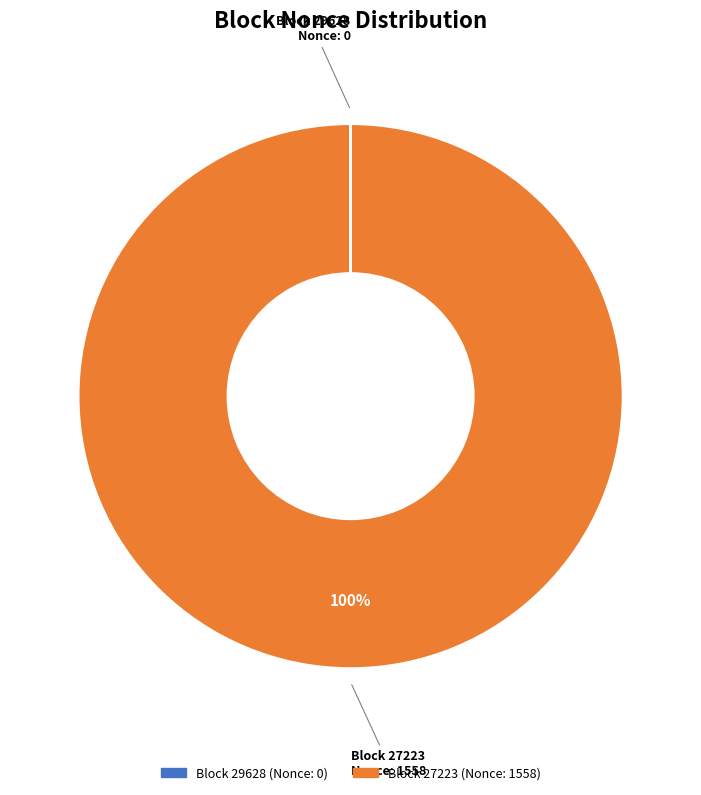

Is there any slice that represents more than half of the pie?

Yes